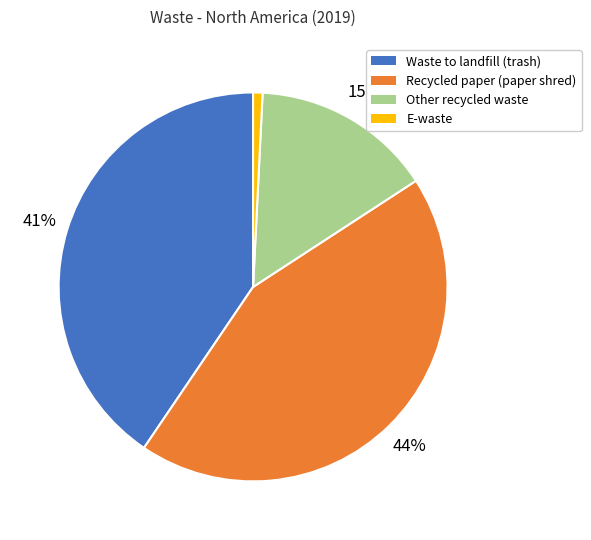

Do Waste to landfill (trash) and E-waste together represent more than half of the pie?

No